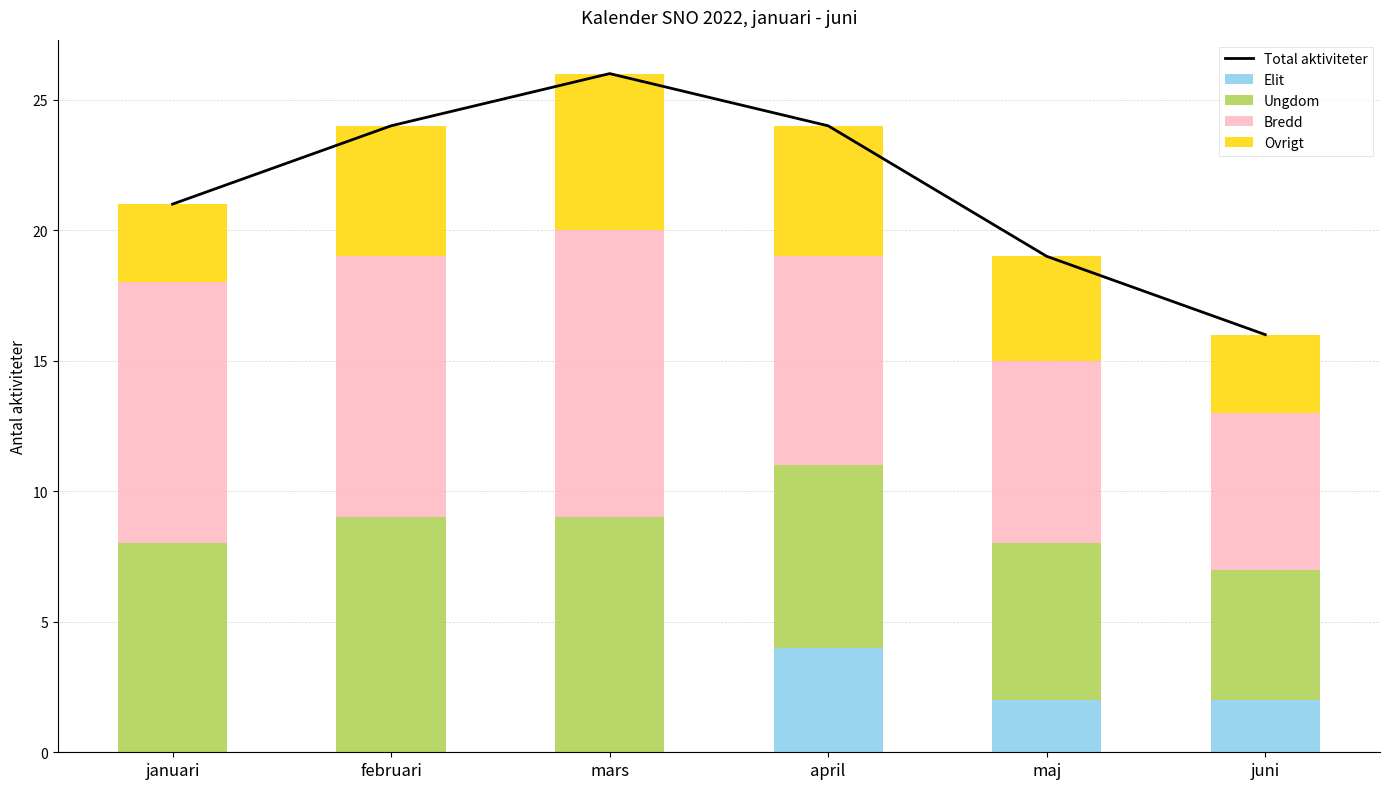

Reading left to right, extract all data points from this chart.

Total aktiviteter: januari=21	februari=24	mars=26	april=24	maj=19	juni=16
Elit: januari=0	februari=0	mars=0	april=4	maj=2	juni=2
Ungdom: januari=8	februari=9	mars=9	april=7	maj=6	juni=5
Bredd: januari=10	februari=10	mars=11	april=8	maj=7	juni=6
Ovrigt: januari=3	februari=5	mars=6	april=5	maj=4	juni=3